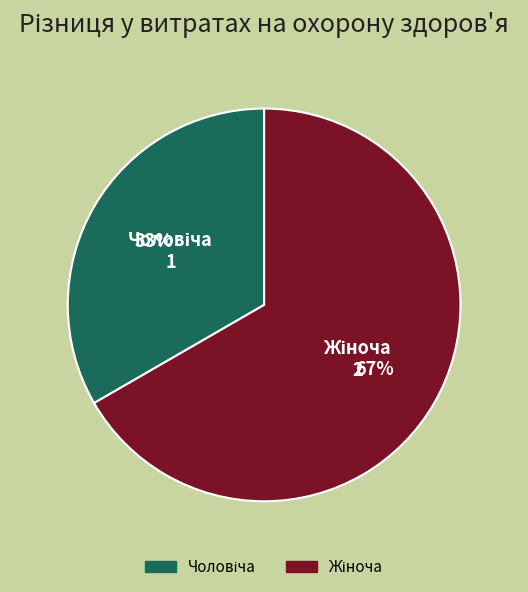

To the nearest percent, what is the average slice percentage?

50%